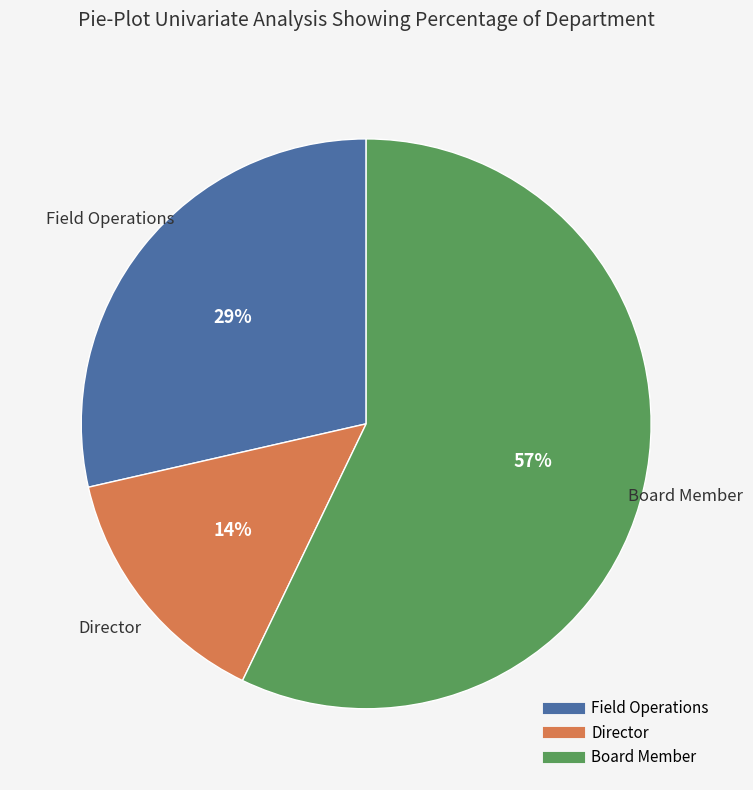

What is the ratio of the value at Board Member to the value at Field Operations?

2.0